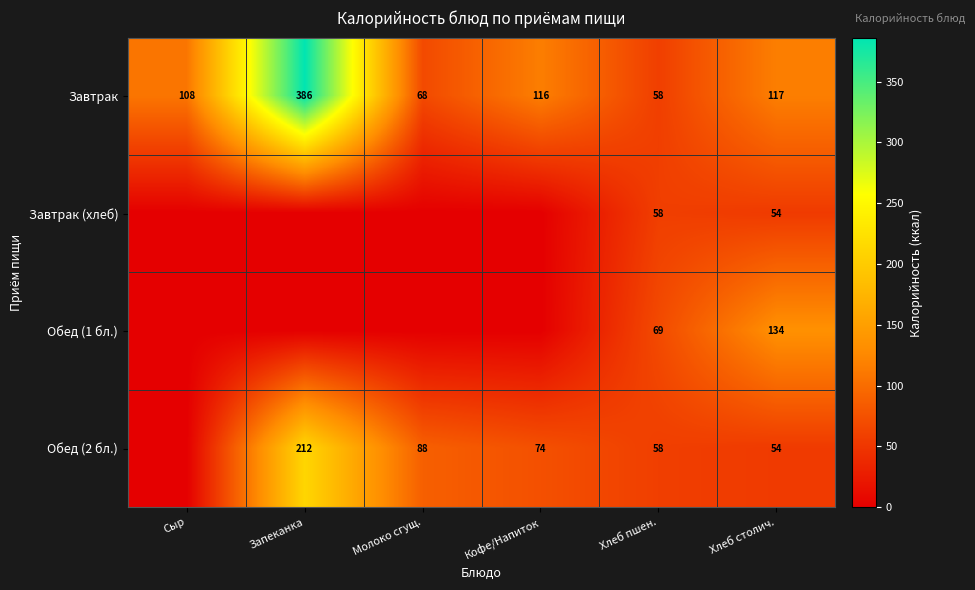

Which category has the highest value in the Завтрак series?

Запеканка